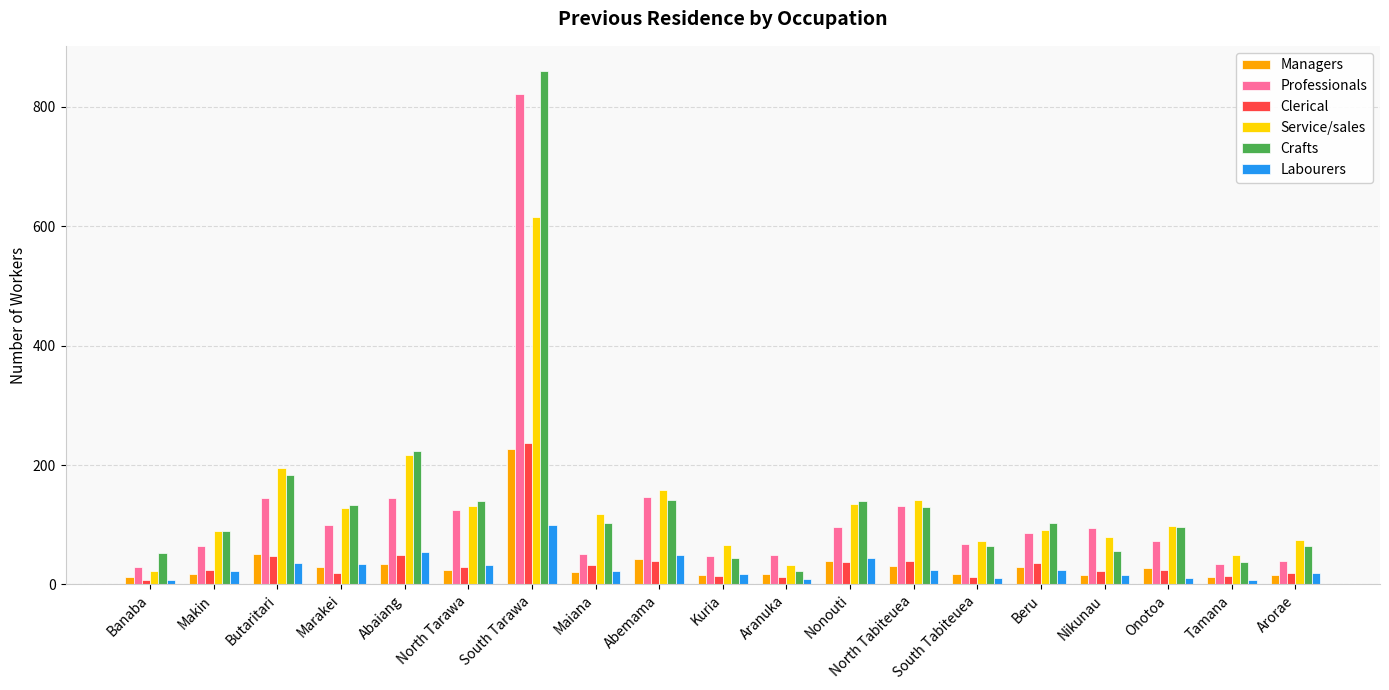

What is the difference between the highest and lowest values at Marakei?

113